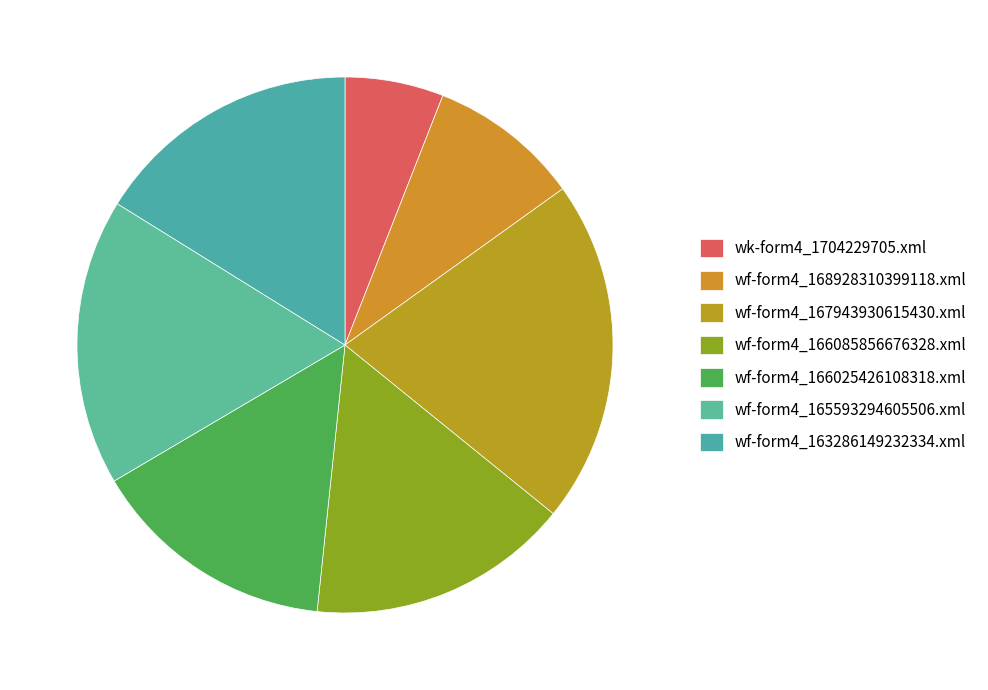

To the nearest percent, what is the combined percentage of wf-form4_168928310399118.xml and wf-form4_166085856676328.xml?

25%